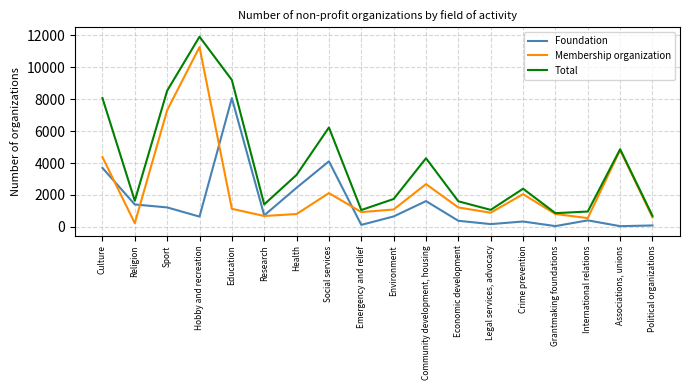

How many categories are shown in the chart?

18